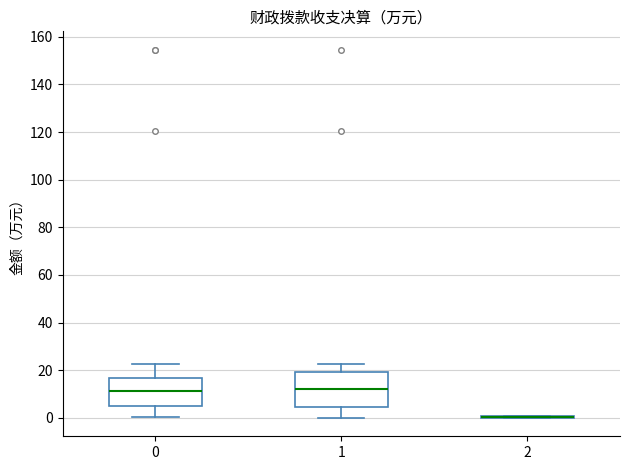

Reading left to right, read every box against the y-axis: the position of its median line, the range the box covers, and the ends of its whiskers. The values are not printed on the chart, so give them approximately, as read against the axis.

0: median 12, box 4 to 16, whiskers 0 to 22
1: median 12, box 4 to 20, whiskers 0 to 22
2: box collapsed to a line at 0, whiskers 0 to 0